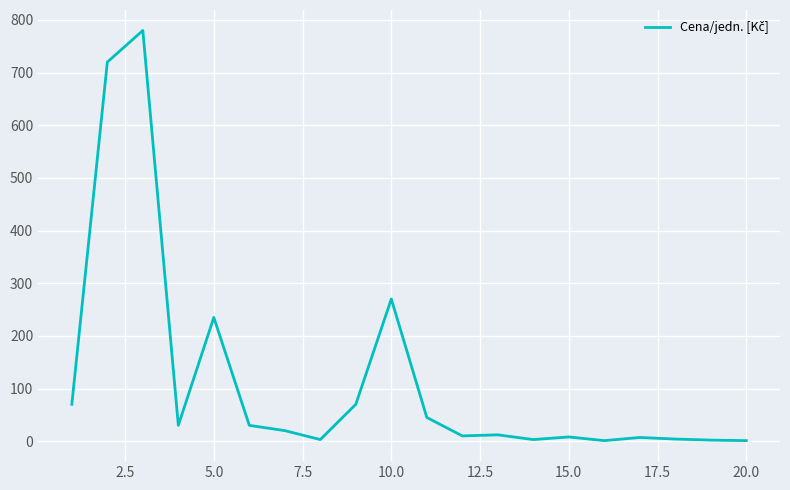

What is the greatest value displayed?

780